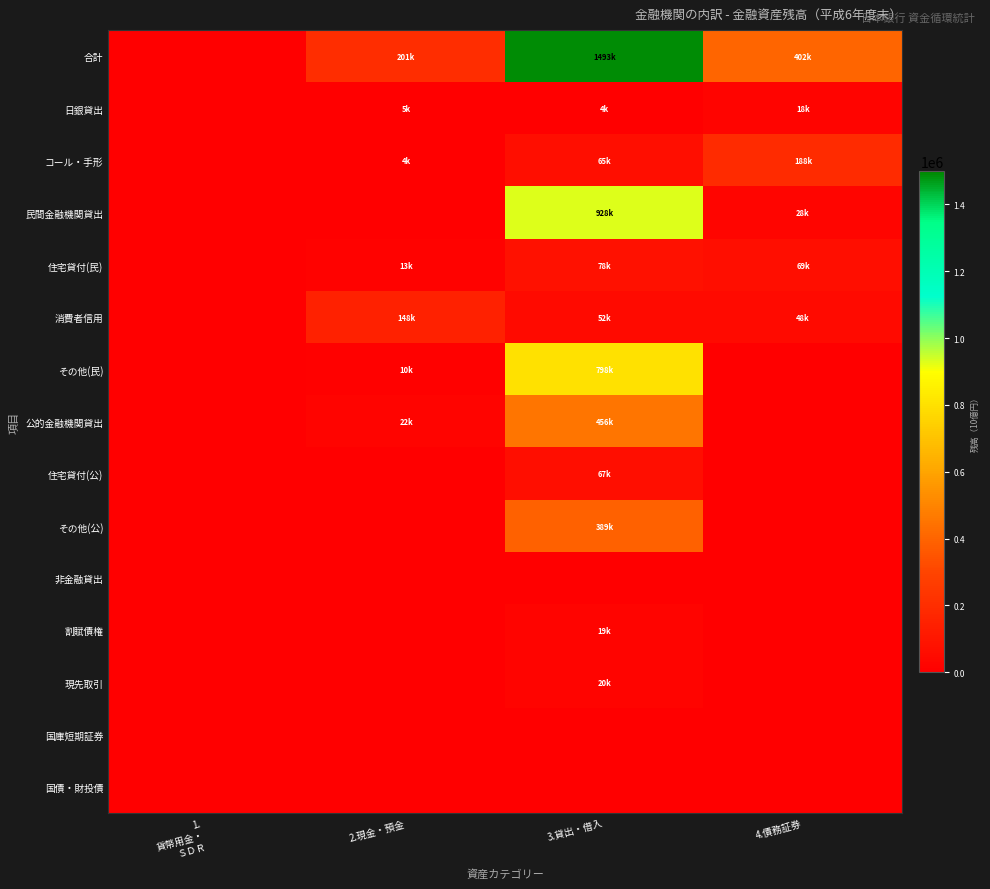

Rank the series by their maximum value, from highest to lowest.

合計, 民間金融機関貸出, その他(民), 公的金融機関貸出, その他(公), コール・手形, 消費者信用, 住宅貸付(民), 住宅貸付(公), 現先取引, 割賦債権, 日銀貸出, 非金融貸出, 国庫短期証券, 国債・財投債